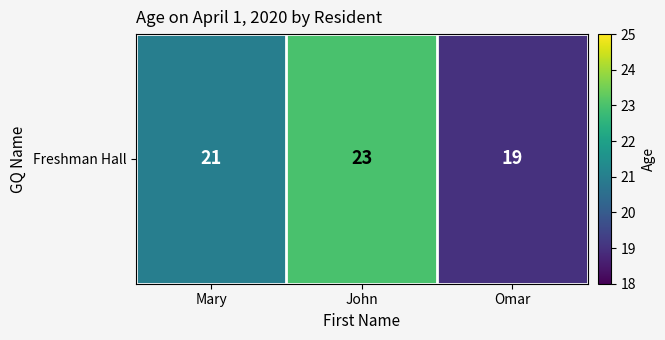

At which category does the chart reach its peak across all series?

John